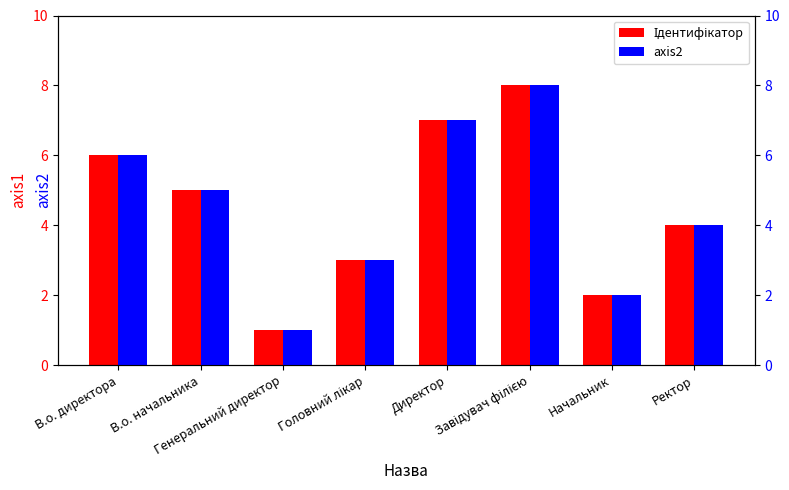

Reading left to right, transcribe all the data shown in this chart.

Ідентифікатор: 6	5	1	3	7	8	2	4
axis2: 6	5	1	3	7	8	2	4